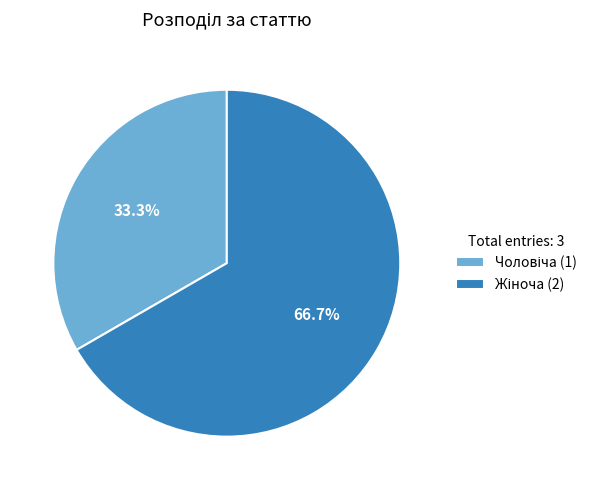

How many slices are in this pie chart?

2